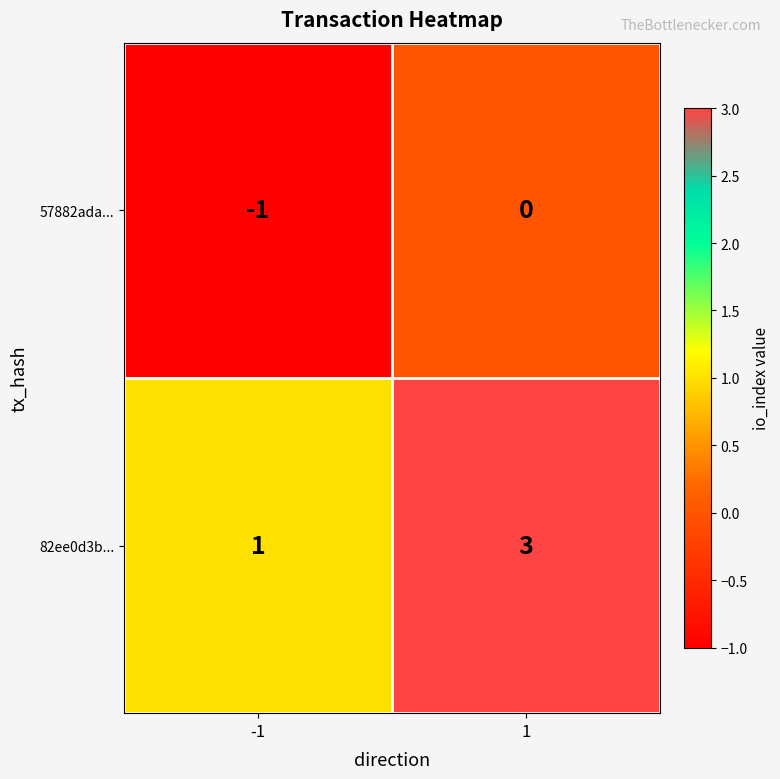

Count the number of data series in this chart.

2